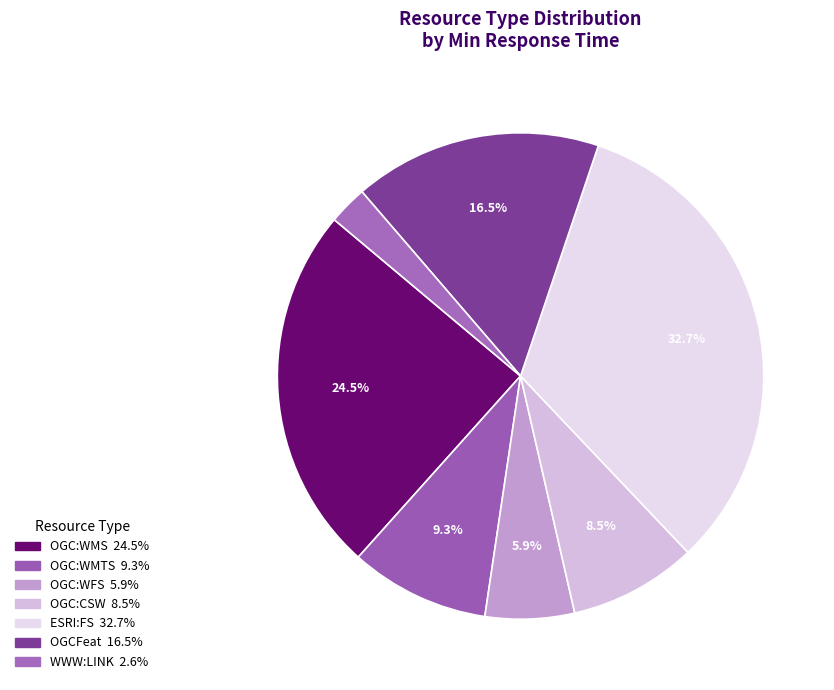

How many slices are in this pie chart?

7